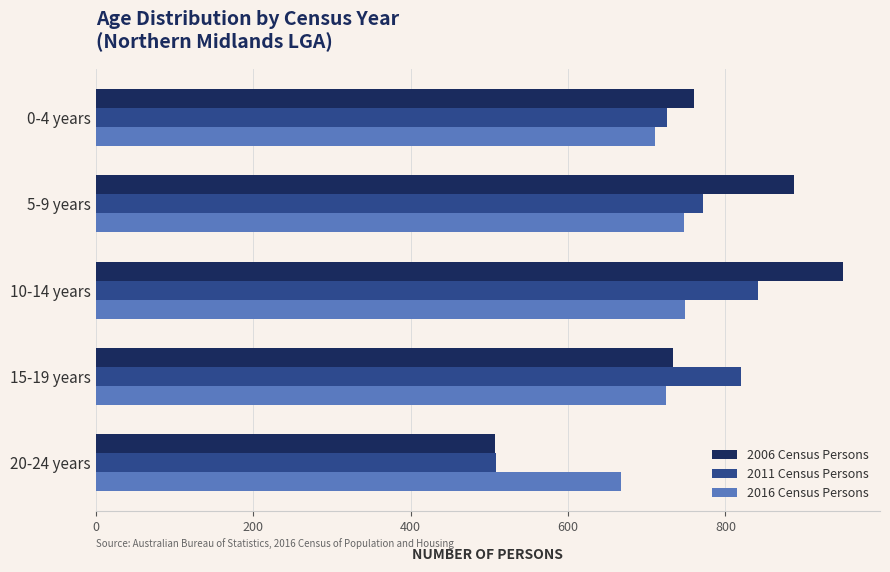

The value of 2011 Census Persons at 0-4 years is 997. True or false?

False